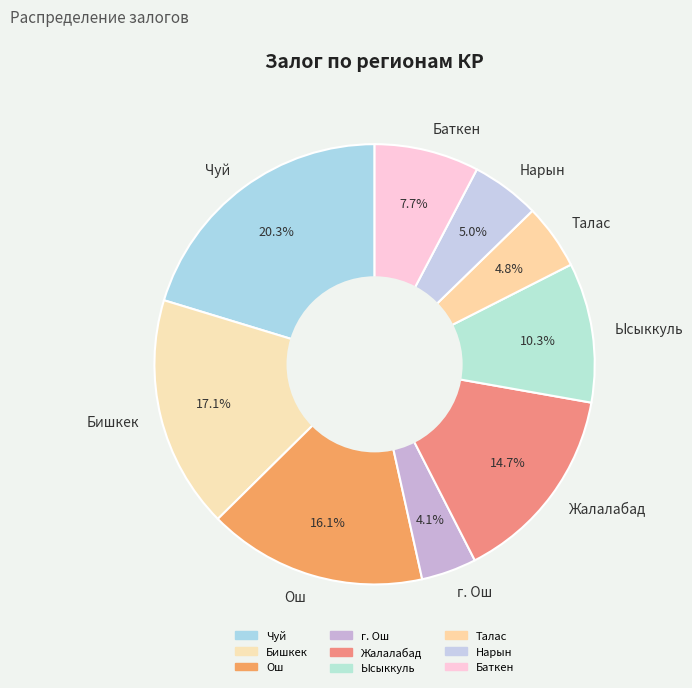

Approximately how many times larger is the value at Жалалабад compared to Нарын?

2.9